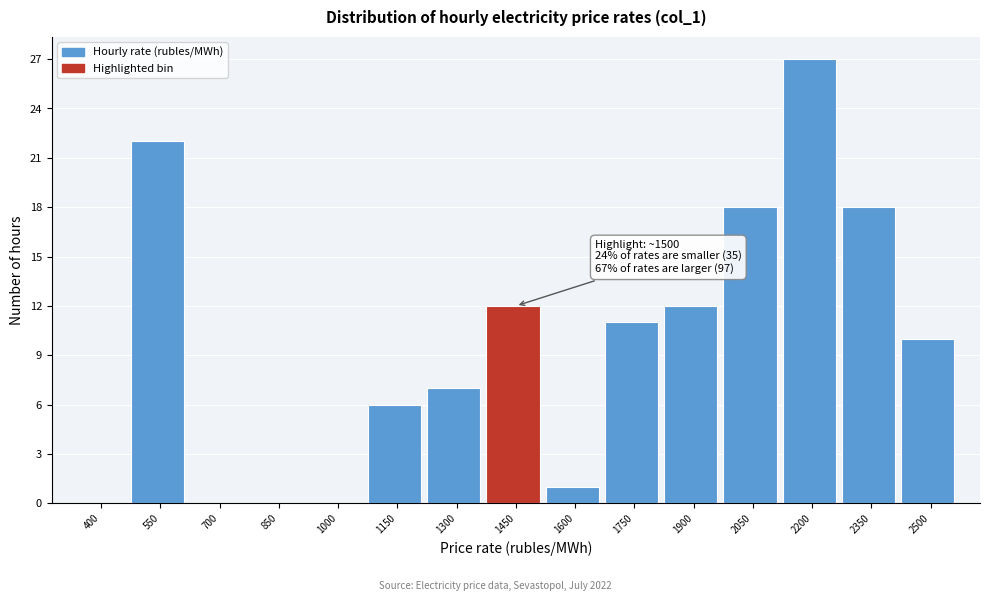

Reading left to right, transcribe all the data shown in this chart.

400=0	550=22	700=0	850=0	1000=0	1150=6	1300=7	1450=12	1600=1	1750=11	1900=12	2050=18	2200=27	2350=18	2500=10